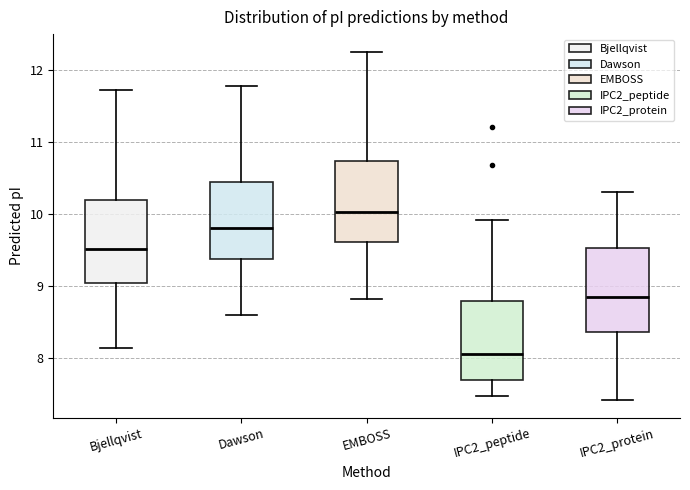

Where is the lower edge of the box for IPC2_protein on the y-axis? The values are not printed on the chart, so give them approximately, as read against the axis.

8.4